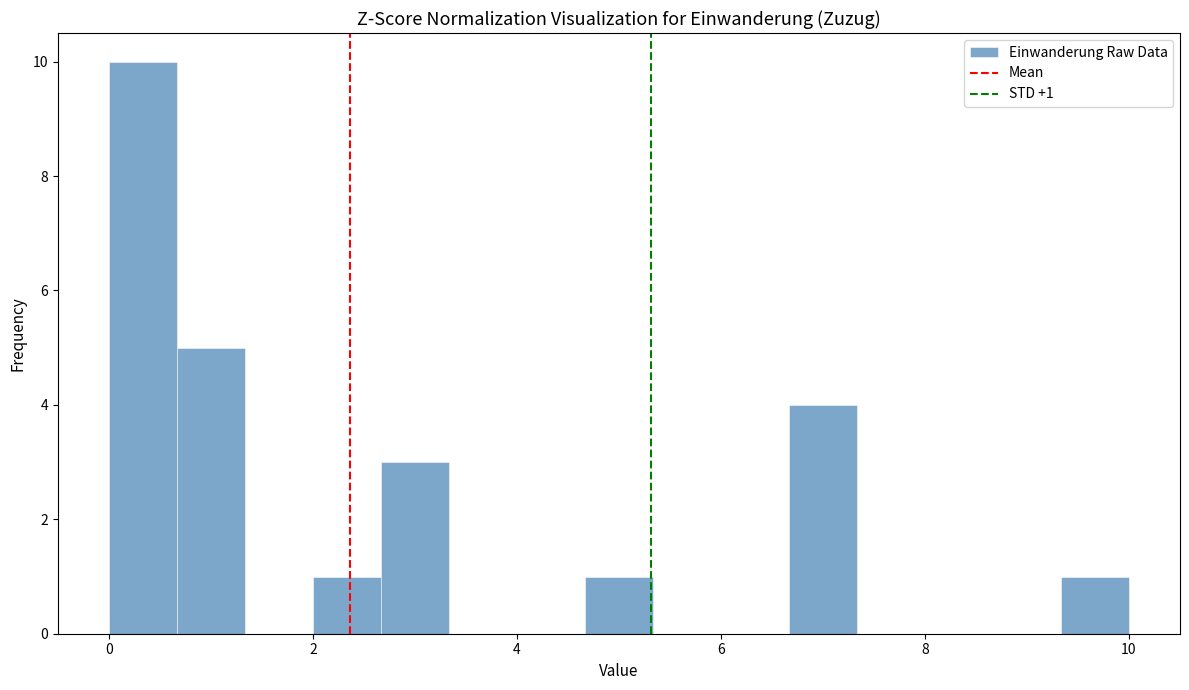

Around what value on the x-axis is the tallest bar? Give the approximate position of its centre, as read against the axis.

0.4